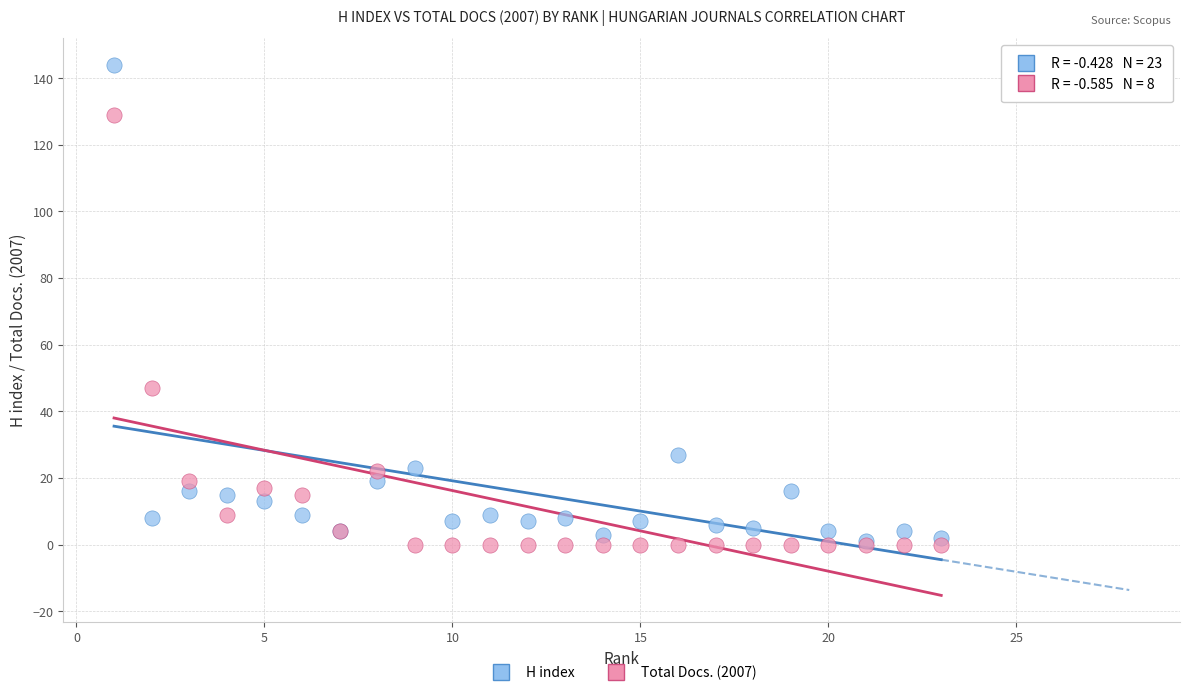

Which series reaches the maximum Y coordinate?

H index